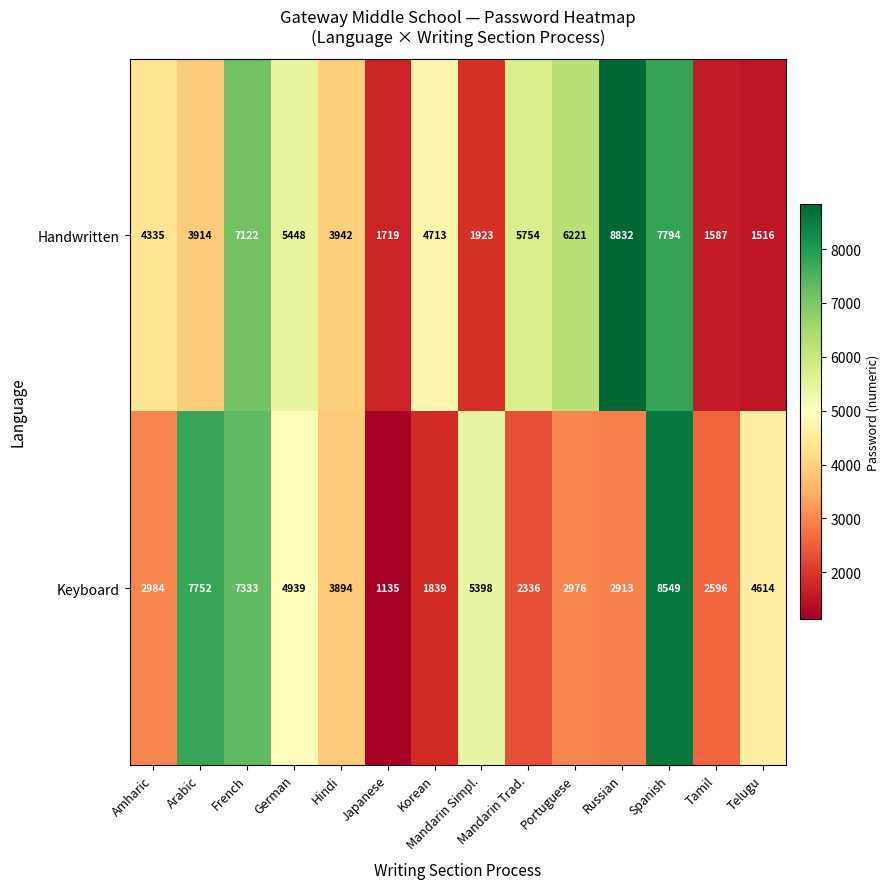

Is it true that Keyboard equals 4939 at German?

True